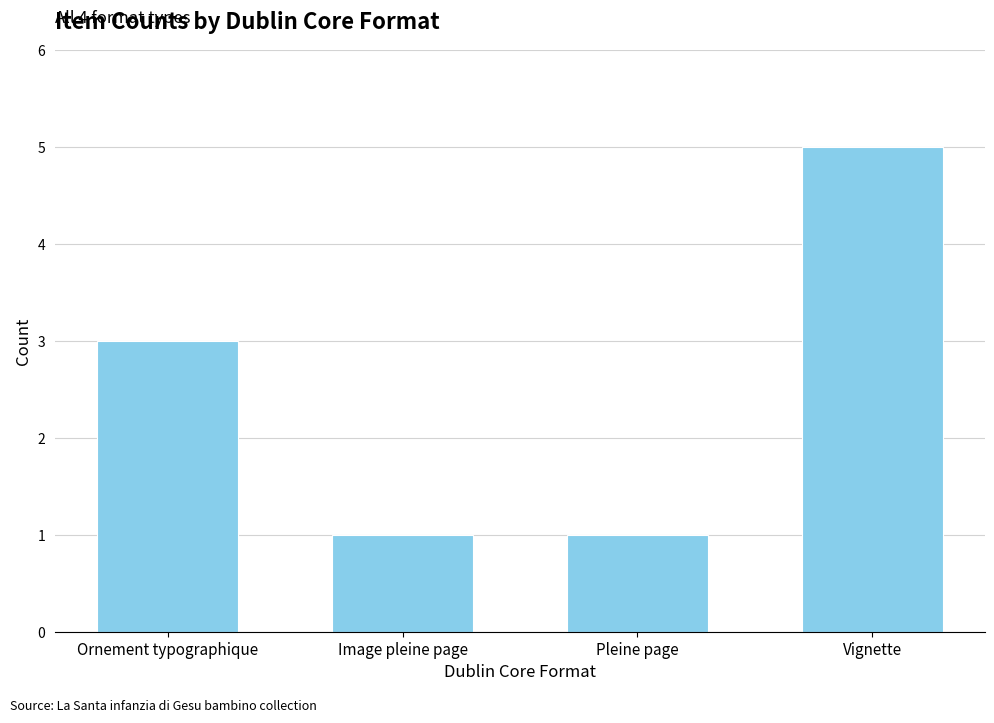

How many values are below 3?

2